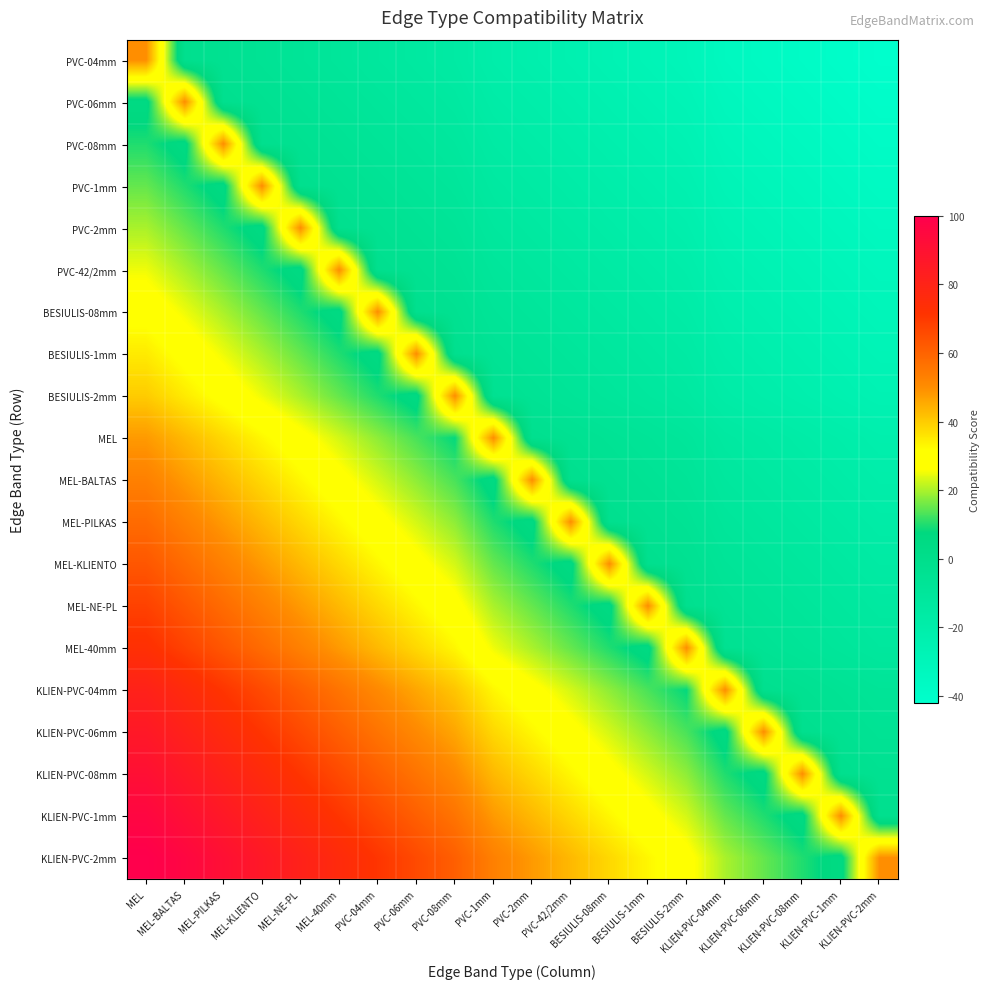

Reading left to right, list all the values displayed in this chart.

PVC-04mm: MEL=50	MEL-BALTAS=-2	MEL-PILKAS=-4	MEL-KLIENTO=-6	MEL-NE-PL=-8	MEL-40mm=-10	PVC-04mm=-12	PVC-06mm=-14	PVC-08mm=-16	PVC-1mm=-20	PVC-2mm=-22	PVC-42/2mm=-24	BESIULIS-08mm=-26	BESIULIS-1mm=-28	BESIULIS-2mm=-30	KLIEN-PVC-04mm=-34	KLIEN-PVC-06mm=-36	KLIEN-PVC-08mm=-38	KLIEN-PVC-1mm=-40	KLIEN-PVC-2mm=-42
PVC-06mm: MEL=5	MEL-BALTAS=50	MEL-PILKAS=-2	MEL-KLIENTO=-4	MEL-NE-PL=-6	MEL-40mm=-8	PVC-04mm=-10	PVC-06mm=-12	PVC-08mm=-14	PVC-1mm=-18	PVC-2mm=-20	PVC-42/2mm=-22	BESIULIS-08mm=-24	BESIULIS-1mm=-26	BESIULIS-2mm=-28	KLIEN-PVC-04mm=-32	KLIEN-PVC-06mm=-34	KLIEN-PVC-08mm=-36	KLIEN-PVC-1mm=-38	KLIEN-PVC-2mm=-40
PVC-08mm: MEL=10	MEL-BALTAS=5	MEL-PILKAS=50	MEL-KLIENTO=-2	MEL-NE-PL=-4	MEL-40mm=-6	PVC-04mm=-8	PVC-06mm=-10	PVC-08mm=-12	PVC-1mm=-16	PVC-2mm=-18	PVC-42/2mm=-20	BESIULIS-08mm=-22	BESIULIS-1mm=-24	BESIULIS-2mm=-26	KLIEN-PVC-04mm=-30	KLIEN-PVC-06mm=-32	KLIEN-PVC-08mm=-34	KLIEN-PVC-1mm=-36	KLIEN-PVC-2mm=-38
PVC-1mm: MEL=15	MEL-BALTAS=10	MEL-PILKAS=5	MEL-KLIENTO=50	MEL-NE-PL=-2	MEL-40mm=-4	PVC-04mm=-6	PVC-06mm=-8	PVC-08mm=-10	PVC-1mm=-14	PVC-2mm=-16	PVC-42/2mm=-18	BESIULIS-08mm=-20	BESIULIS-1mm=-22	BESIULIS-2mm=-24	KLIEN-PVC-04mm=-28	KLIEN-PVC-06mm=-30	KLIEN-PVC-08mm=-32	KLIEN-PVC-1mm=-34	KLIEN-PVC-2mm=-36
PVC-2mm: MEL=20	MEL-BALTAS=15	MEL-PILKAS=10	MEL-KLIENTO=5	MEL-NE-PL=50	MEL-40mm=-2	PVC-04mm=-4	PVC-06mm=-6	PVC-08mm=-8	PVC-1mm=-12	PVC-2mm=-14	PVC-42/2mm=-16	BESIULIS-08mm=-18	BESIULIS-1mm=-20	BESIULIS-2mm=-22	KLIEN-PVC-04mm=-26	KLIEN-PVC-06mm=-28	KLIEN-PVC-08mm=-30	KLIEN-PVC-1mm=-32	KLIEN-PVC-2mm=-34
PVC-42/2mm: MEL=25	MEL-BALTAS=20	MEL-PILKAS=15	MEL-KLIENTO=10	MEL-NE-PL=5	MEL-40mm=50	PVC-04mm=-2	PVC-06mm=-4	PVC-08mm=-6	PVC-1mm=-10	PVC-2mm=-12	PVC-42/2mm=-14	BESIULIS-08mm=-16	BESIULIS-1mm=-18	BESIULIS-2mm=-20	KLIEN-PVC-04mm=-24	KLIEN-PVC-06mm=-26	KLIEN-PVC-08mm=-28	KLIEN-PVC-1mm=-30	KLIEN-PVC-2mm=-32
BESIULIS-08mm: MEL=30	MEL-BALTAS=25	MEL-PILKAS=20	MEL-KLIENTO=15	MEL-NE-PL=10	MEL-40mm=5	PVC-04mm=50	PVC-06mm=-2	PVC-08mm=-4	PVC-1mm=-8	PVC-2mm=-10	PVC-42/2mm=-12	BESIULIS-08mm=-14	BESIULIS-1mm=-16	BESIULIS-2mm=-18	KLIEN-PVC-04mm=-22	KLIEN-PVC-06mm=-24	KLIEN-PVC-08mm=-26	KLIEN-PVC-1mm=-28	KLIEN-PVC-2mm=-30
BESIULIS-1mm: MEL=35	MEL-BALTAS=30	MEL-PILKAS=25	MEL-KLIENTO=20	MEL-NE-PL=15	MEL-40mm=10	PVC-04mm=5	PVC-06mm=50	PVC-08mm=-2	PVC-1mm=-6	PVC-2mm=-8	PVC-42/2mm=-10	BESIULIS-08mm=-12	BESIULIS-1mm=-14	BESIULIS-2mm=-16	KLIEN-PVC-04mm=-20	KLIEN-PVC-06mm=-22	KLIEN-PVC-08mm=-24	KLIEN-PVC-1mm=-26	KLIEN-PVC-2mm=-28
BESIULIS-2mm: MEL=40	MEL-BALTAS=35	MEL-PILKAS=30	MEL-KLIENTO=25	MEL-NE-PL=20	MEL-40mm=15	PVC-04mm=10	PVC-06mm=5	PVC-08mm=50	PVC-1mm=-4	PVC-2mm=-6	PVC-42/2mm=-8	BESIULIS-08mm=-10	BESIULIS-1mm=-12	BESIULIS-2mm=-14	KLIEN-PVC-04mm=-18	KLIEN-PVC-06mm=-20	KLIEN-PVC-08mm=-22	KLIEN-PVC-1mm=-24	KLIEN-PVC-2mm=-26
MEL: MEL=48	MEL-BALTAS=43	MEL-PILKAS=38	MEL-KLIENTO=33	MEL-NE-PL=28	MEL-40mm=23	PVC-04mm=18	PVC-06mm=13	PVC-08mm=8	PVC-1mm=50	PVC-2mm=-2	PVC-42/2mm=-4	BESIULIS-08mm=-6	BESIULIS-1mm=-8	BESIULIS-2mm=-10	KLIEN-PVC-04mm=-14	KLIEN-PVC-06mm=-16	KLIEN-PVC-08mm=-18	KLIEN-PVC-1mm=-20	KLIEN-PVC-2mm=-22
MEL-BALTAS: MEL=53	MEL-BALTAS=48	MEL-PILKAS=43	MEL-KLIENTO=38	MEL-NE-PL=33	MEL-40mm=28	PVC-04mm=23	PVC-06mm=18	PVC-08mm=13	PVC-1mm=5	PVC-2mm=50	PVC-42/2mm=-2	BESIULIS-08mm=-4	BESIULIS-1mm=-6	BESIULIS-2mm=-8	KLIEN-PVC-04mm=-12	KLIEN-PVC-06mm=-14	KLIEN-PVC-08mm=-16	KLIEN-PVC-1mm=-18	KLIEN-PVC-2mm=-20
MEL-PILKAS: MEL=58	MEL-BALTAS=53	MEL-PILKAS=48	MEL-KLIENTO=43	MEL-NE-PL=38	MEL-40mm=33	PVC-04mm=28	PVC-06mm=23	PVC-08mm=18	PVC-1mm=10	PVC-2mm=5	PVC-42/2mm=50	BESIULIS-08mm=-2	BESIULIS-1mm=-4	BESIULIS-2mm=-6	KLIEN-PVC-04mm=-10	KLIEN-PVC-06mm=-12	KLIEN-PVC-08mm=-14	KLIEN-PVC-1mm=-16	KLIEN-PVC-2mm=-18
MEL-KLIENTO: MEL=63	MEL-BALTAS=58	MEL-PILKAS=53	MEL-KLIENTO=48	MEL-NE-PL=43	MEL-40mm=38	PVC-04mm=33	PVC-06mm=28	PVC-08mm=23	PVC-1mm=15	PVC-2mm=10	PVC-42/2mm=5	BESIULIS-08mm=50	BESIULIS-1mm=-2	BESIULIS-2mm=-4	KLIEN-PVC-04mm=-8	KLIEN-PVC-06mm=-10	KLIEN-PVC-08mm=-12	KLIEN-PVC-1mm=-14	KLIEN-PVC-2mm=-16
MEL-NE-PL: MEL=68	MEL-BALTAS=63	MEL-PILKAS=58	MEL-KLIENTO=53	MEL-NE-PL=48	MEL-40mm=43	PVC-04mm=38	PVC-06mm=33	PVC-08mm=28	PVC-1mm=20	PVC-2mm=15	PVC-42/2mm=10	BESIULIS-08mm=5	BESIULIS-1mm=50	BESIULIS-2mm=-2	KLIEN-PVC-04mm=-6	KLIEN-PVC-06mm=-8	KLIEN-PVC-08mm=-10	KLIEN-PVC-1mm=-12	KLIEN-PVC-2mm=-14
MEL-40mm: MEL=73	MEL-BALTAS=68	MEL-PILKAS=63	MEL-KLIENTO=58	MEL-NE-PL=53	MEL-40mm=48	PVC-04mm=43	PVC-06mm=38	PVC-08mm=33	PVC-1mm=25	PVC-2mm=20	PVC-42/2mm=15	BESIULIS-08mm=10	BESIULIS-1mm=5	BESIULIS-2mm=50	KLIEN-PVC-04mm=-4	KLIEN-PVC-06mm=-6	KLIEN-PVC-08mm=-8	KLIEN-PVC-1mm=-10	KLIEN-PVC-2mm=-12
KLIEN-PVC-04mm: MEL=81	MEL-BALTAS=76	MEL-PILKAS=71	MEL-KLIENTO=66	MEL-NE-PL=61	MEL-40mm=56	PVC-04mm=51	PVC-06mm=46	PVC-08mm=41	PVC-1mm=33	PVC-2mm=28	PVC-42/2mm=23	BESIULIS-08mm=18	BESIULIS-1mm=13	BESIULIS-2mm=8	KLIEN-PVC-04mm=50	KLIEN-PVC-06mm=-2	KLIEN-PVC-08mm=-4	KLIEN-PVC-1mm=-6	KLIEN-PVC-2mm=-8
KLIEN-PVC-06mm: MEL=86	MEL-BALTAS=81	MEL-PILKAS=76	MEL-KLIENTO=71	MEL-NE-PL=66	MEL-40mm=61	PVC-04mm=56	PVC-06mm=51	PVC-08mm=46	PVC-1mm=38	PVC-2mm=33	PVC-42/2mm=28	BESIULIS-08mm=23	BESIULIS-1mm=18	BESIULIS-2mm=13	KLIEN-PVC-04mm=5	KLIEN-PVC-06mm=50	KLIEN-PVC-08mm=-2	KLIEN-PVC-1mm=-4	KLIEN-PVC-2mm=-6
KLIEN-PVC-08mm: MEL=91	MEL-BALTAS=86	MEL-PILKAS=81	MEL-KLIENTO=76	MEL-NE-PL=71	MEL-40mm=66	PVC-04mm=61	PVC-06mm=56	PVC-08mm=51	PVC-1mm=43	PVC-2mm=38	PVC-42/2mm=33	BESIULIS-08mm=28	BESIULIS-1mm=23	BESIULIS-2mm=18	KLIEN-PVC-04mm=10	KLIEN-PVC-06mm=5	KLIEN-PVC-08mm=50	KLIEN-PVC-1mm=-2	KLIEN-PVC-2mm=-4
KLIEN-PVC-1mm: MEL=96	MEL-BALTAS=91	MEL-PILKAS=86	MEL-KLIENTO=81	MEL-NE-PL=76	MEL-40mm=71	PVC-04mm=66	PVC-06mm=61	PVC-08mm=56	PVC-1mm=48	PVC-2mm=43	PVC-42/2mm=38	BESIULIS-08mm=33	BESIULIS-1mm=28	BESIULIS-2mm=23	KLIEN-PVC-04mm=15	KLIEN-PVC-06mm=10	KLIEN-PVC-08mm=5	KLIEN-PVC-1mm=50	KLIEN-PVC-2mm=-2
KLIEN-PVC-2mm: MEL=100	MEL-BALTAS=96	MEL-PILKAS=91	MEL-KLIENTO=86	MEL-NE-PL=81	MEL-40mm=76	PVC-04mm=71	PVC-06mm=66	PVC-08mm=61	PVC-1mm=53	PVC-2mm=48	PVC-42/2mm=43	BESIULIS-08mm=38	BESIULIS-1mm=33	BESIULIS-2mm=28	KLIEN-PVC-04mm=20	KLIEN-PVC-06mm=15	KLIEN-PVC-08mm=10	KLIEN-PVC-1mm=5	KLIEN-PVC-2mm=50